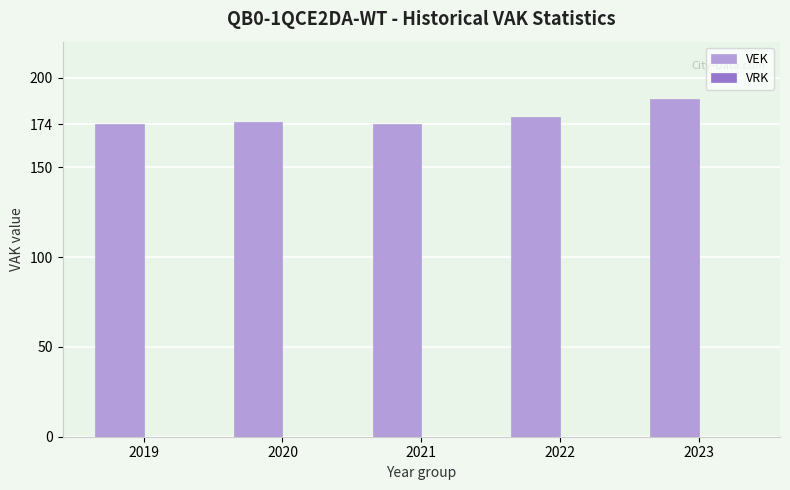

What is the value of the 5th bar from the left?

188